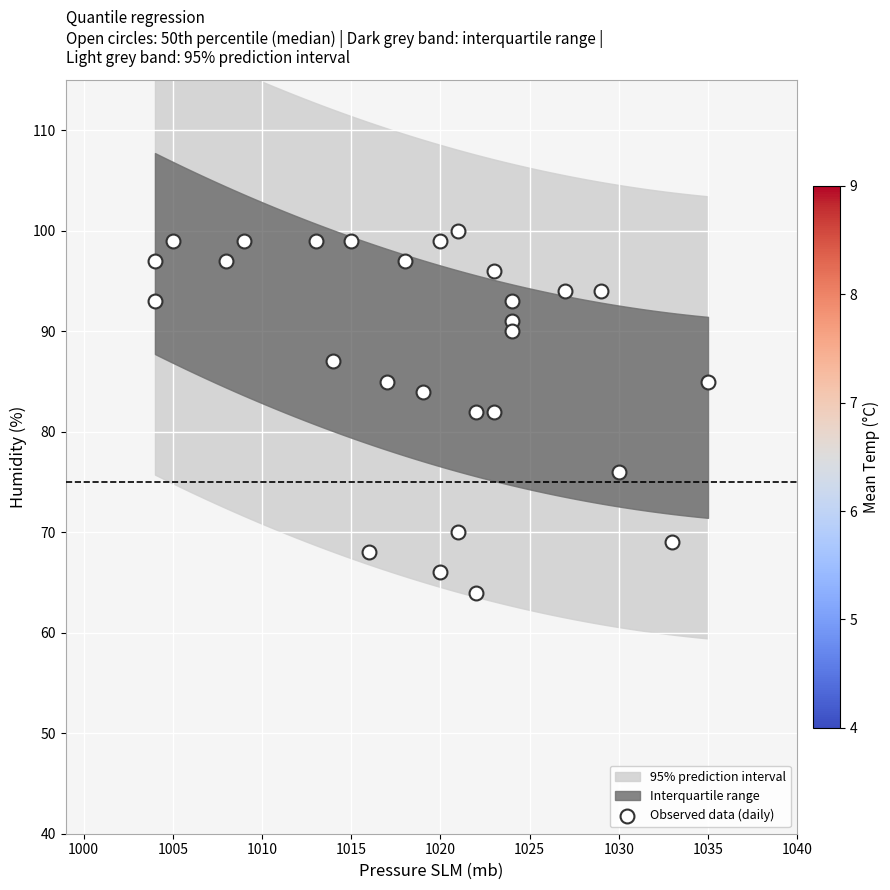

List the coordinates of all points as (Y, X) pairs, reading left to right.

(97, 1004)  (93, 1004)  (99, 1005)  (97, 1008)  (99, 1009)  (99, 1013)  (87, 1014)  (99, 1015)  (68, 1016)  (85, 1017)  (97, 1018)  (84, 1019)  (99, 1020)  (66, 1020)  (100, 1021)  (70, 1021)  (64, 1022)  (82, 1022)  (82, 1023)  (96, 1023)  (91, 1024)  (93, 1024)  (90, 1024)  (94, 1027)  (94, 1029)  (76, 1030)  (69, 1033)  (85, 1035)